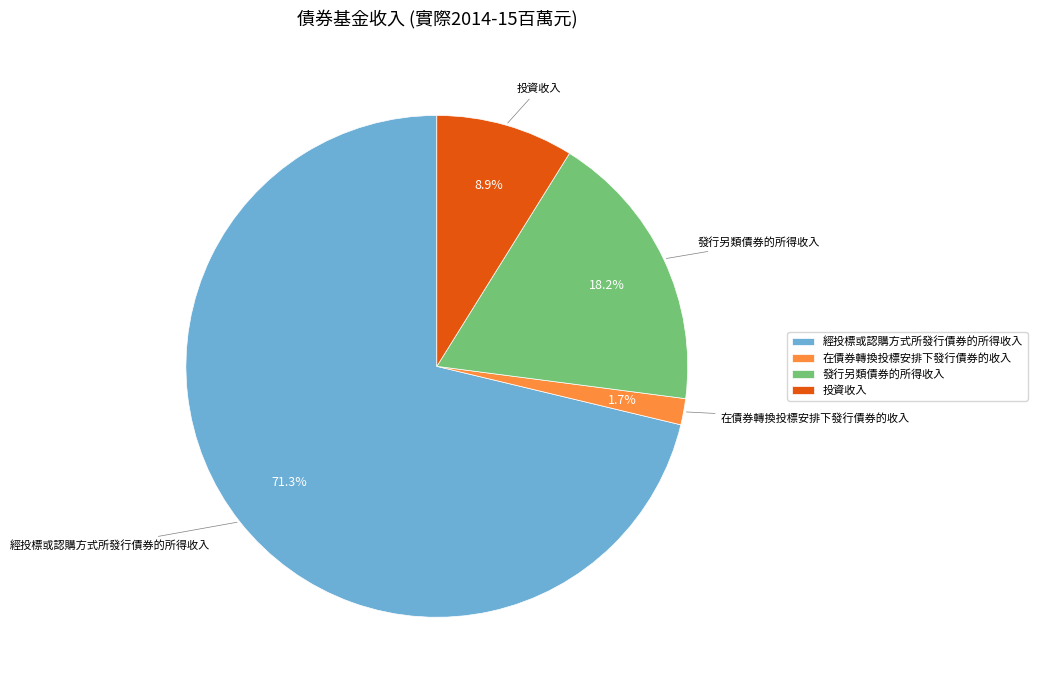

Which category has the biggest portion of the pie?

經投標或認購方式所發行債券的所得收入